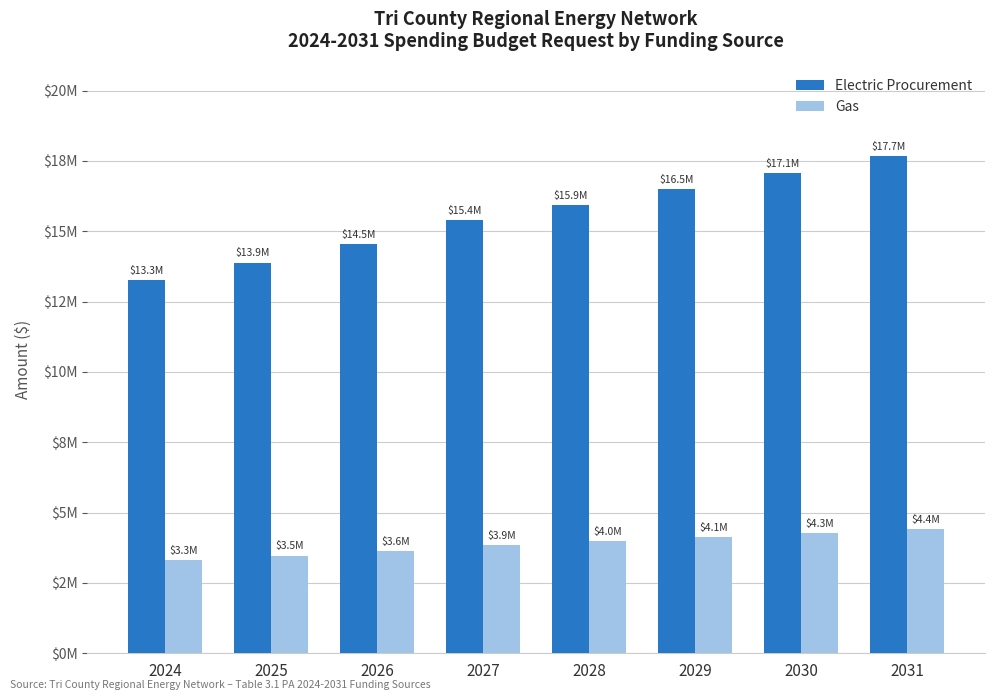

At which category is the sum across all series the highest?

2031